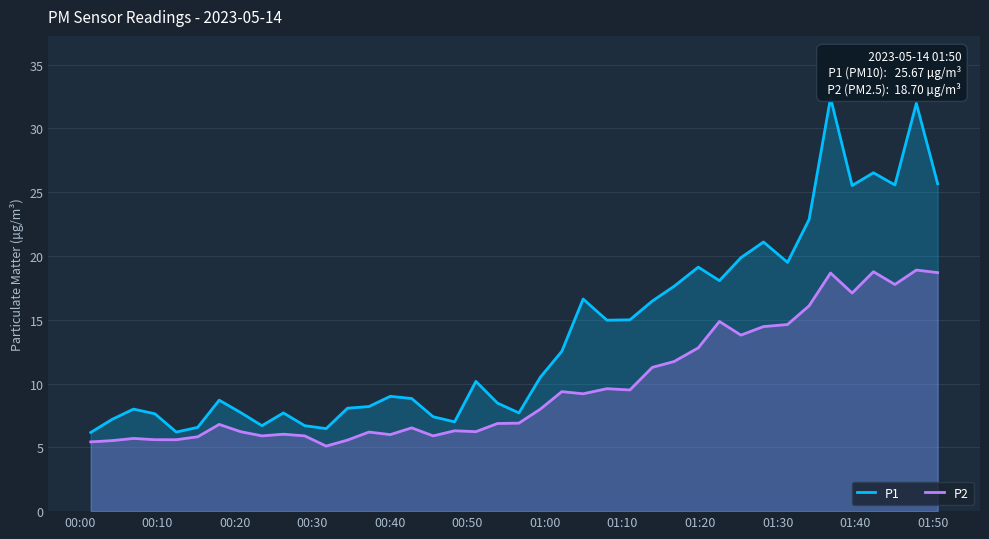

True or false: P2 and P1 intersect in this chart.

False